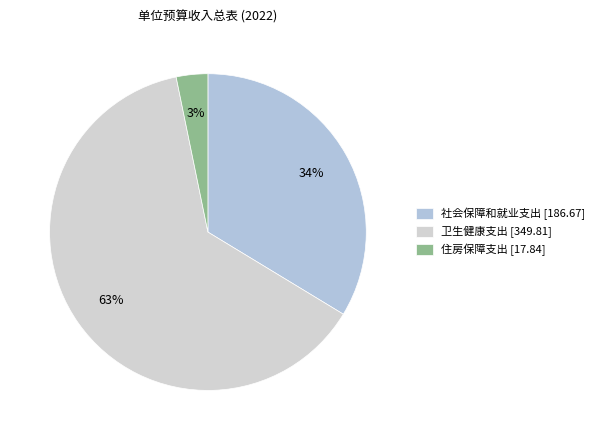

To the nearest percent, what is the difference between the largest and smallest slice percentages?

60%